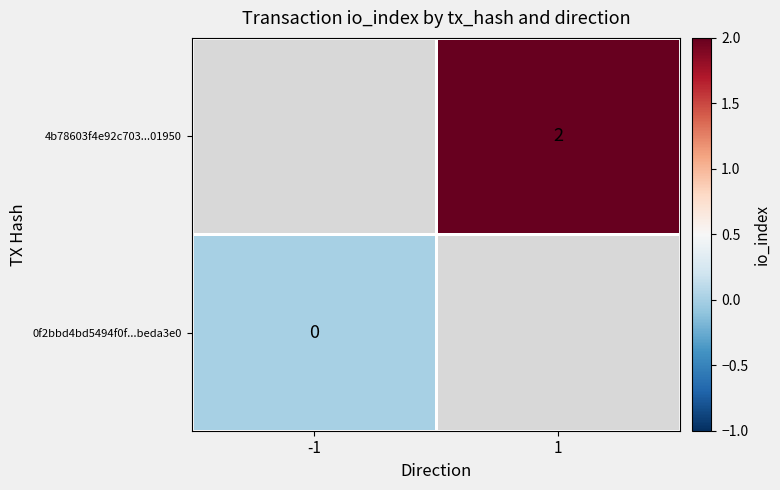

The value of 4b78603f4e92c703...01950 at 1 is 2. True or false?

True